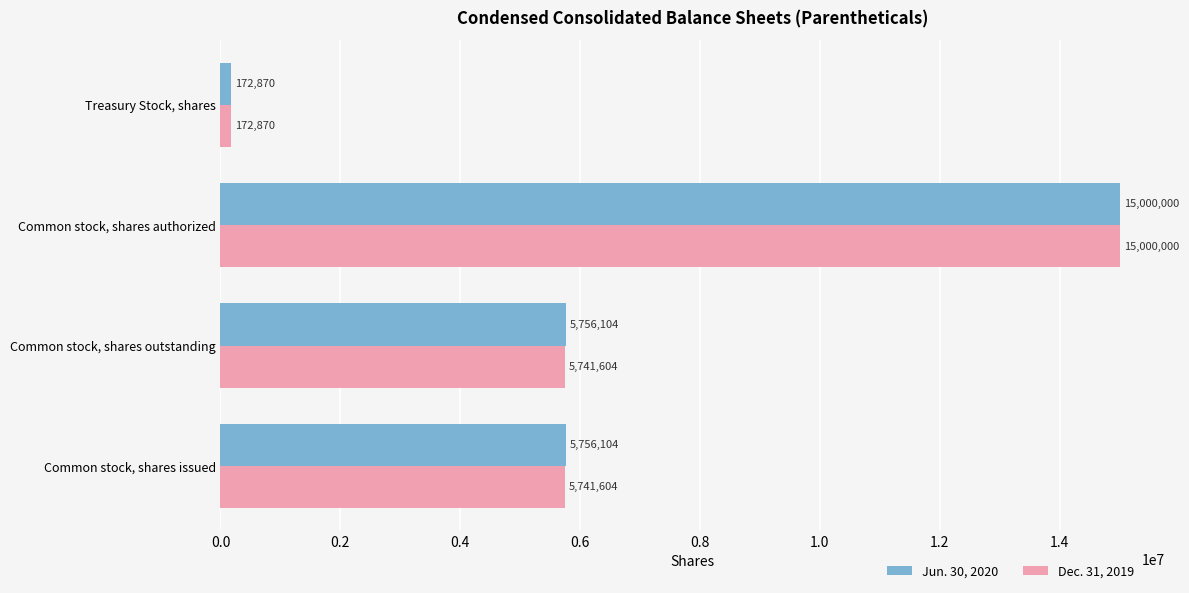

At how many categories does at least one series exceed 5303658?

3